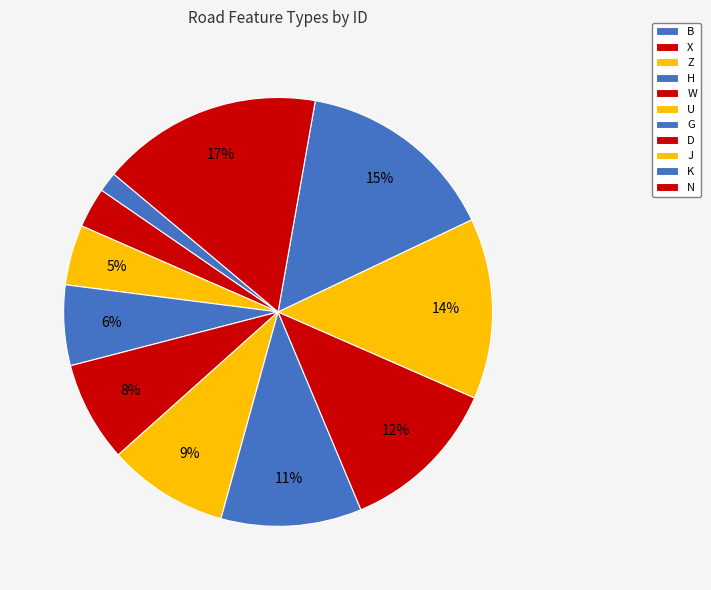

Does any single category account for the majority?

No